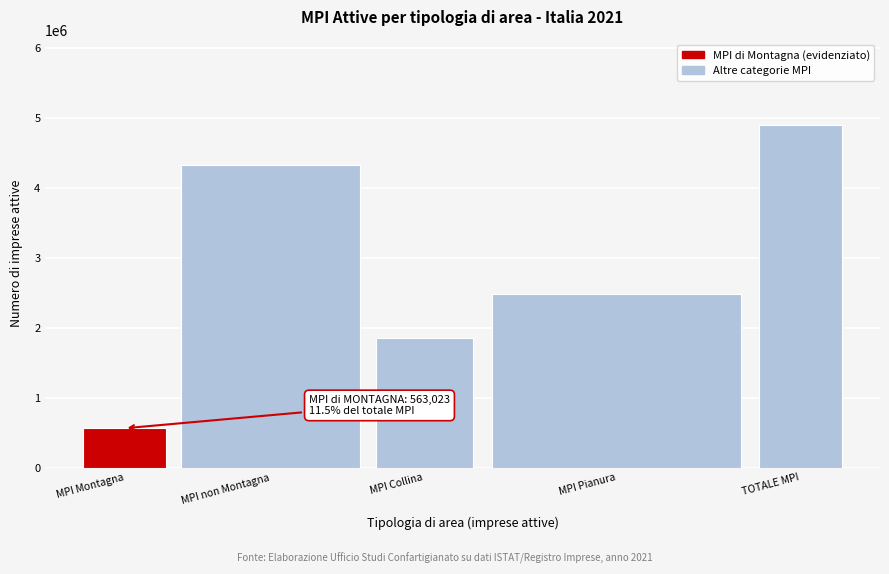

Reading left to right, list all the values displayed in this chart.

MPI Montagna=563023	MPI non Montagna=4330982	MPI Collina=1853009	MPI Pianura=2477973	TOTALE MPI=4894005